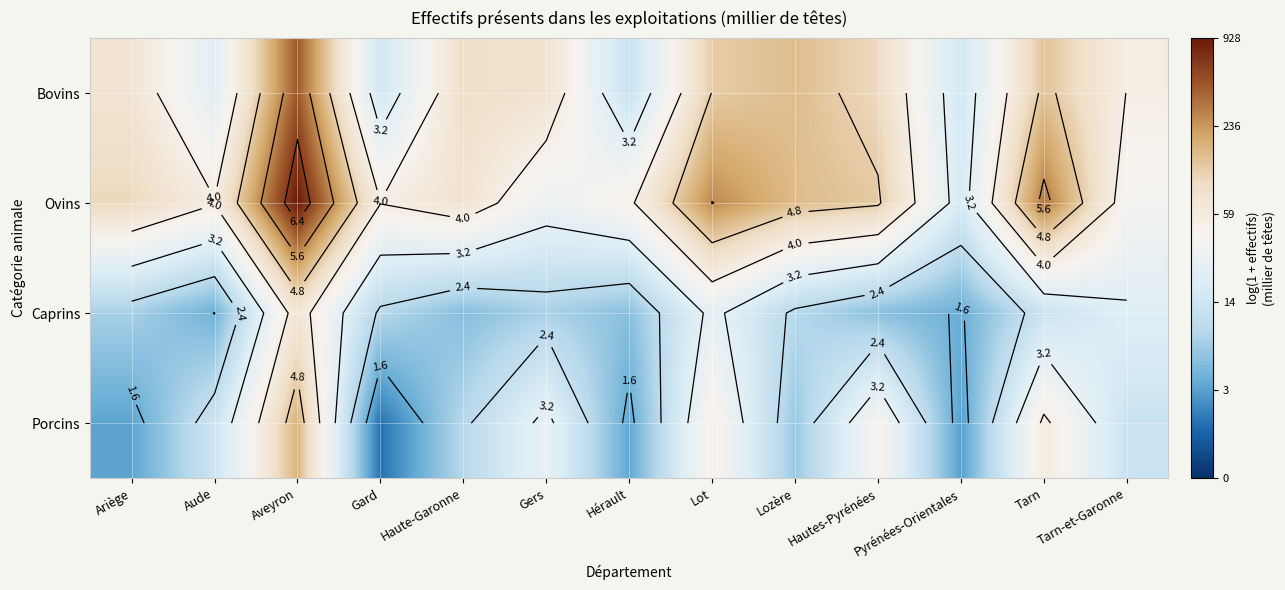

List the series in order of their peak value, lowest first.

Caprins, Porcins, Bovins, Ovins